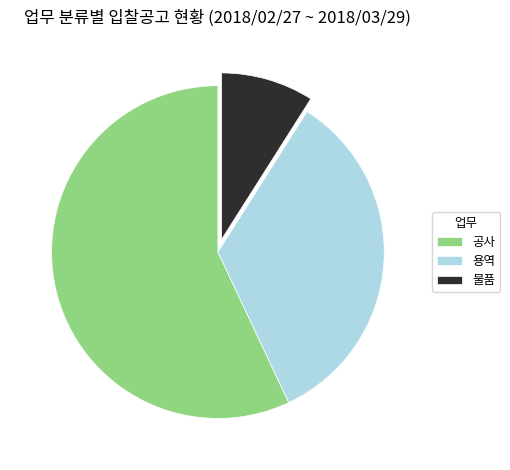

Count the number of slices in the pie.

3